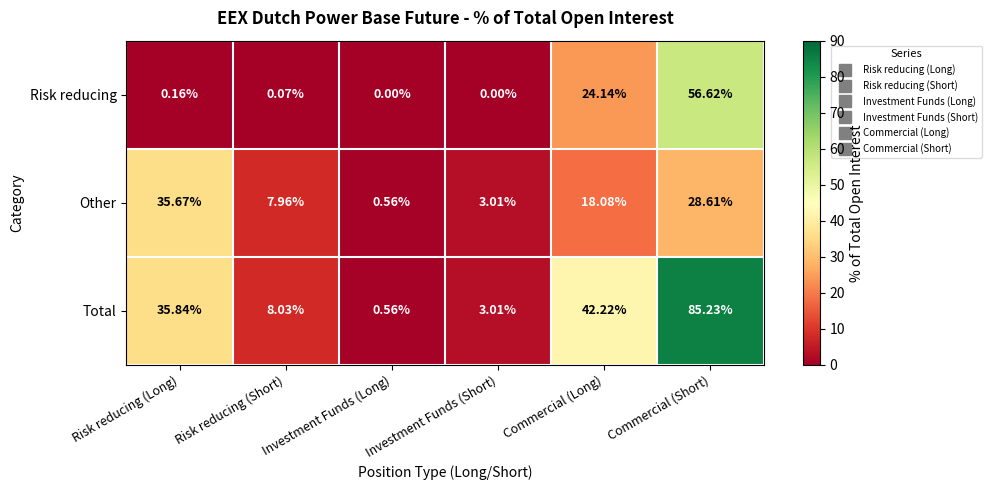

Which series has the widest spread of values?

Total